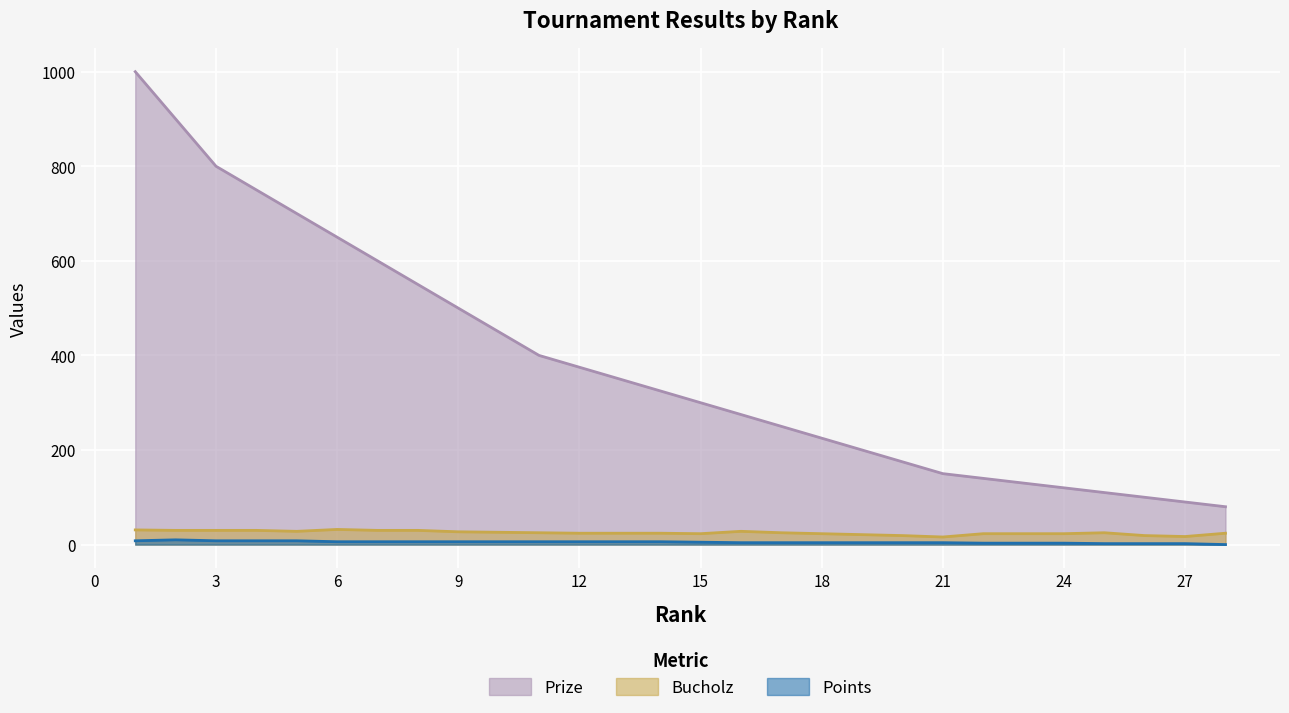

What is the difference between the Points values at 2 and 13?

4